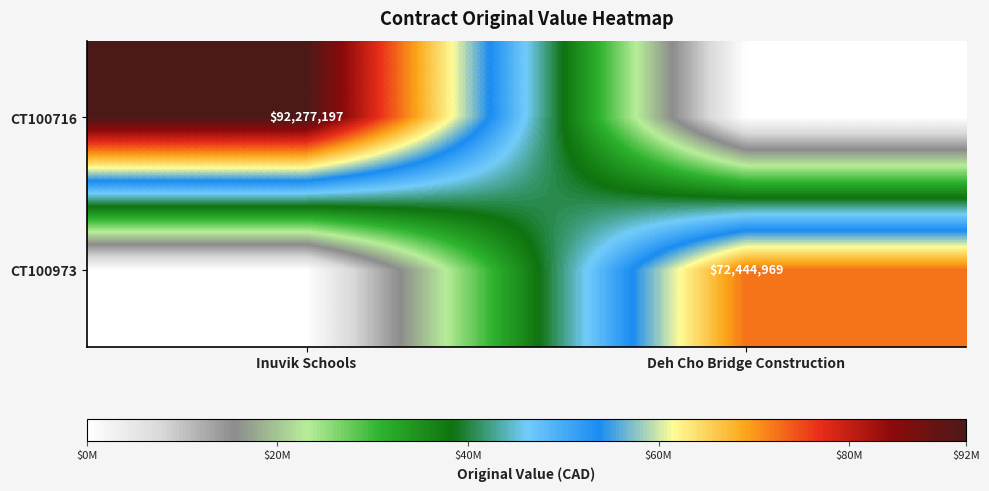

True or false: CT100716 has a value of 24678673 at Inuvik Schools.

False